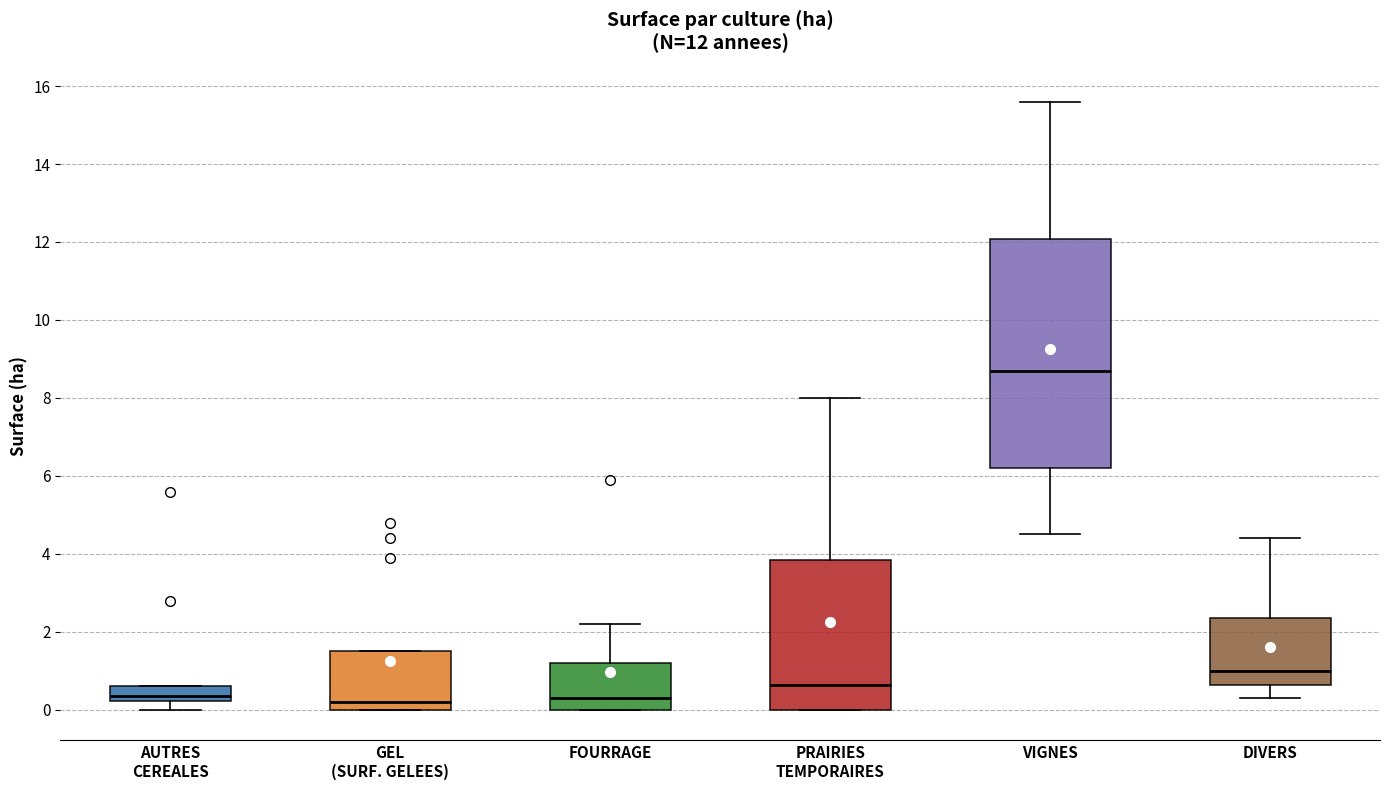

Which box is the tallest, from its lower edge to its upper edge?

VIGNES